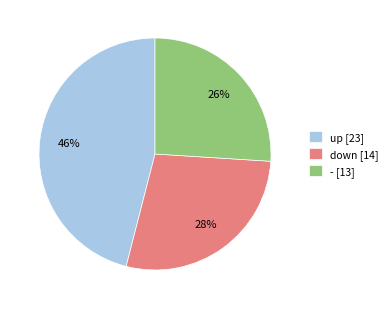

What percentage is the up slice, to the nearest percent?

46%